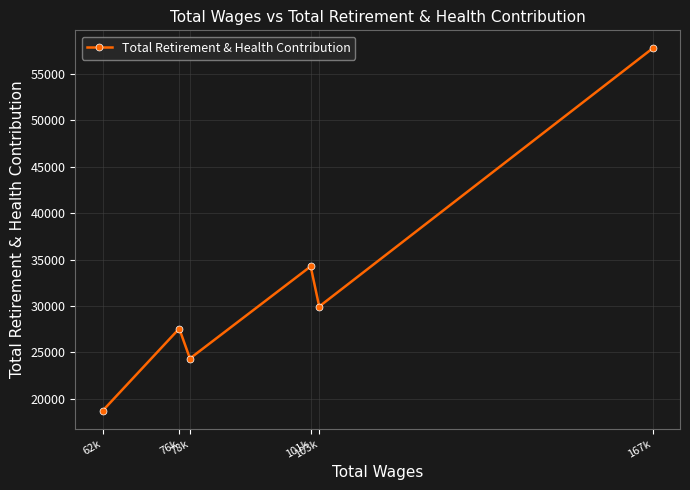

Which has a higher value, 78k or 76k?

76k